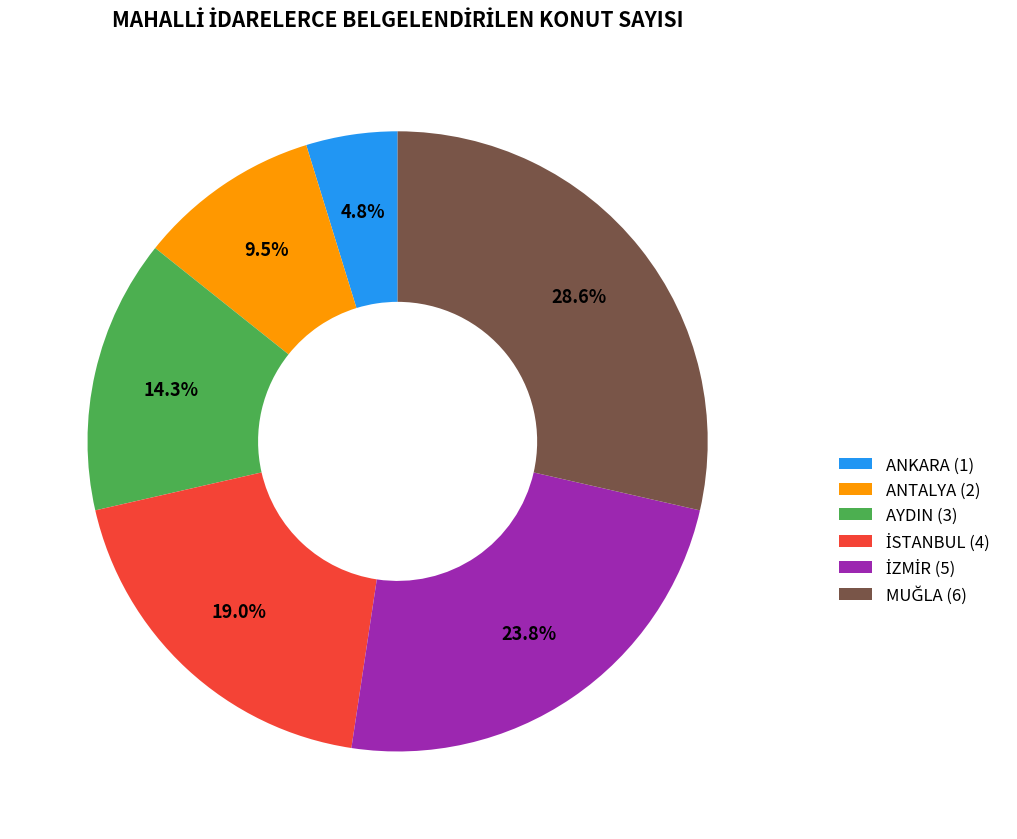

Does any single category account for the majority?

No